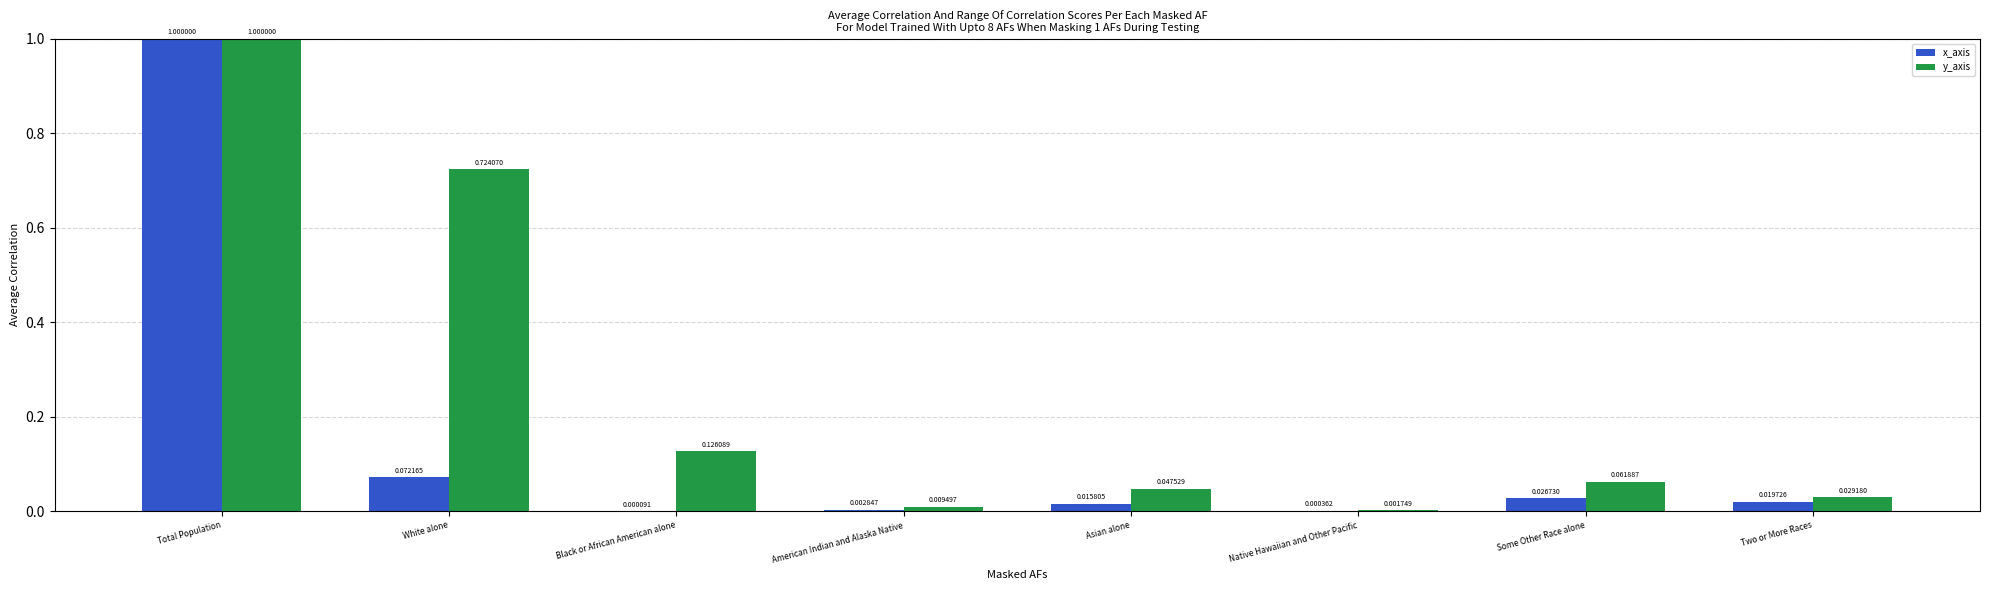

Which series has the largest total across all categories?

y_axis